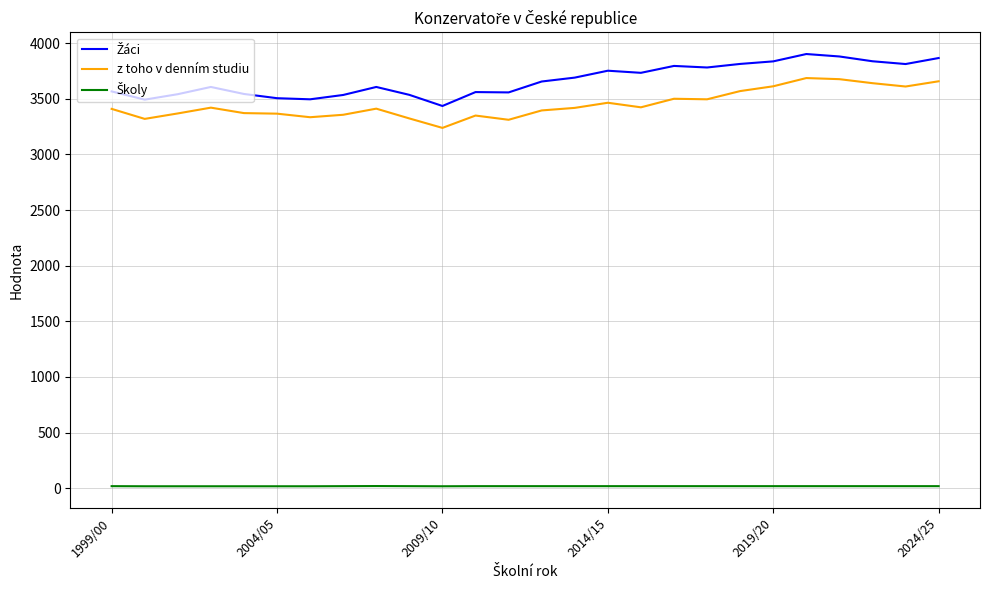

What is the highest value of the z toho v denním studiu series?

3686